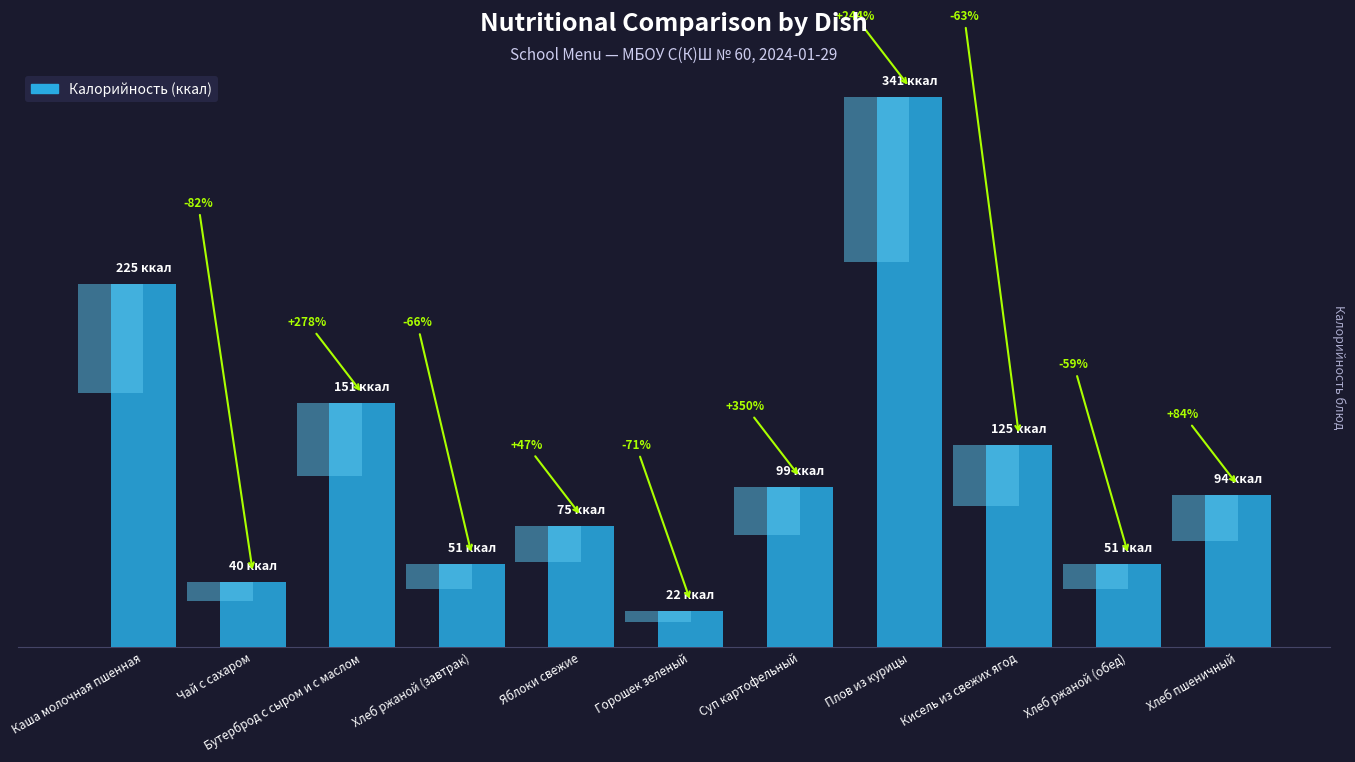

What is the label of the 4th bar from the left?

Хлеб ржаной (завтрак)